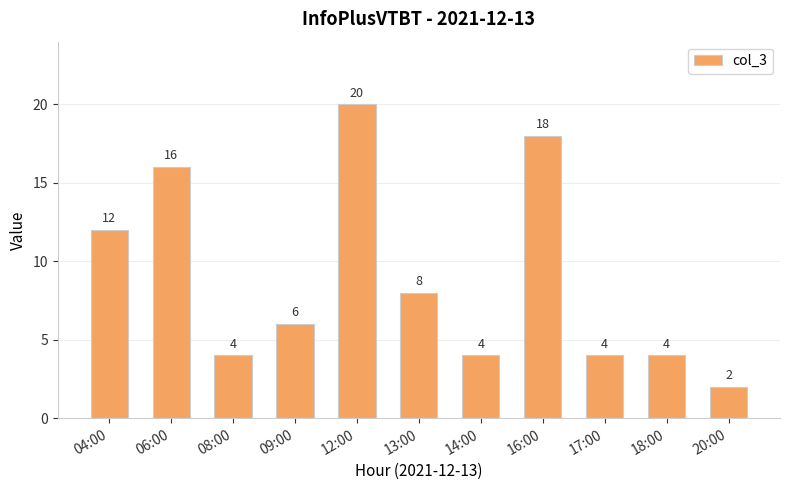

Which label corresponds to the smallest value in the chart?

20:00